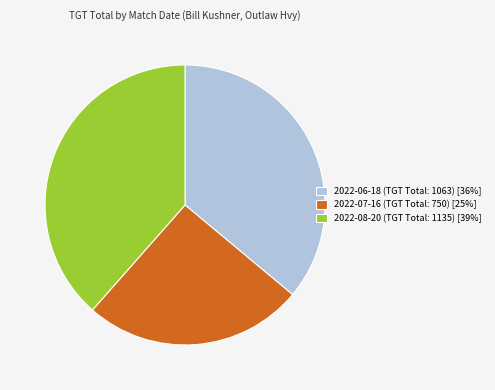

Is the sum of 2022-06-18 (TGT Total: 1063) [36%] and 2022-07-16 (TGT Total: 750) [25%] greater than half?

Yes